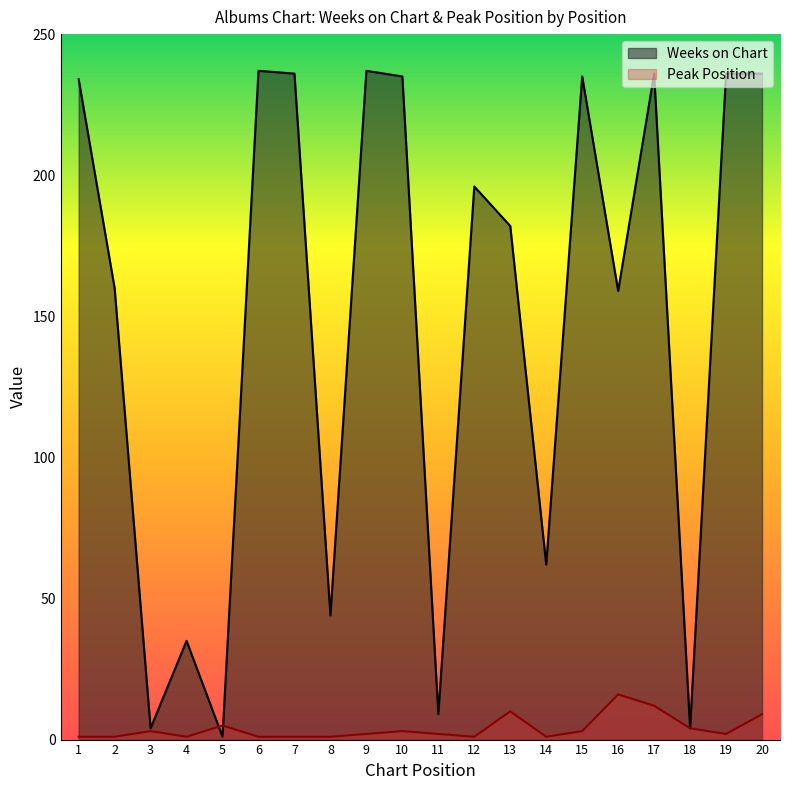

How many intersections are there between Peak Position and Weeks on Chart?

2